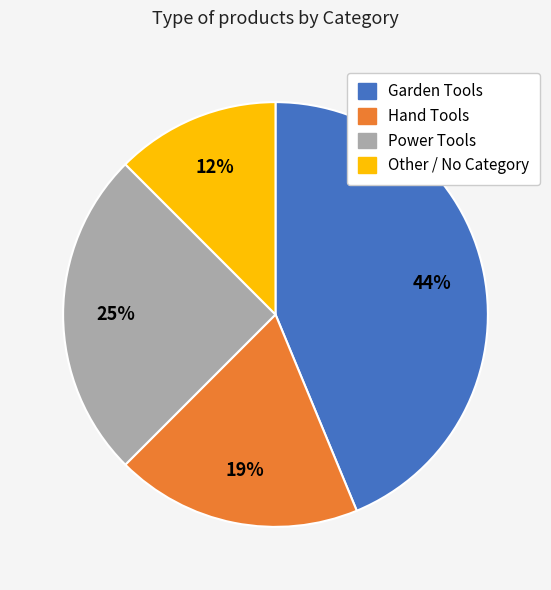

Which category has the biggest portion of the pie?

Garden Tools